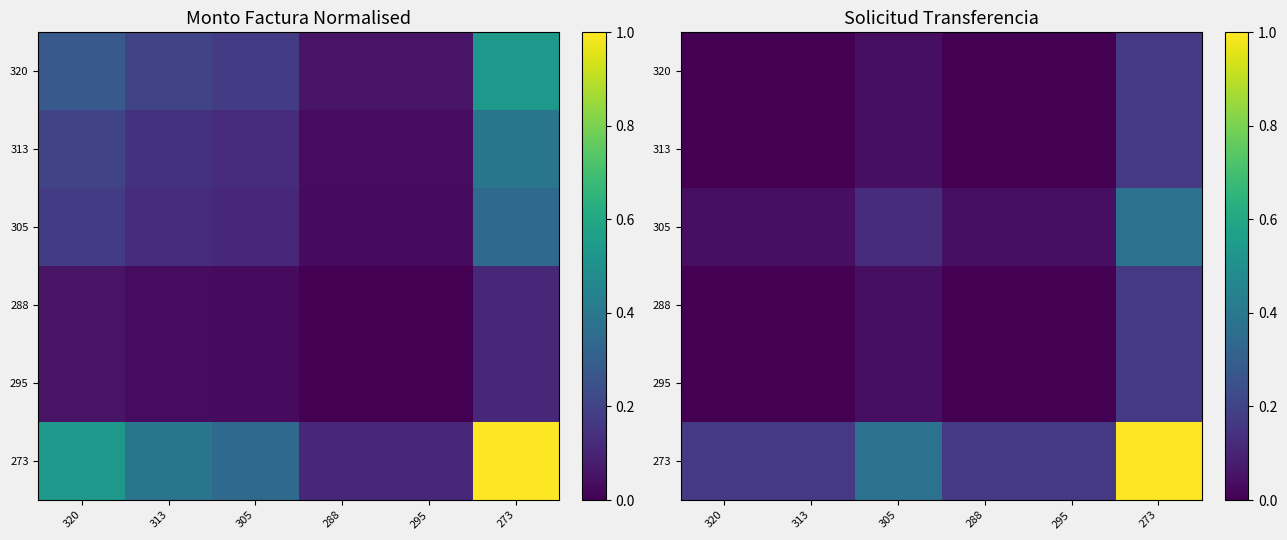

Which series has the widest spread of values?

273